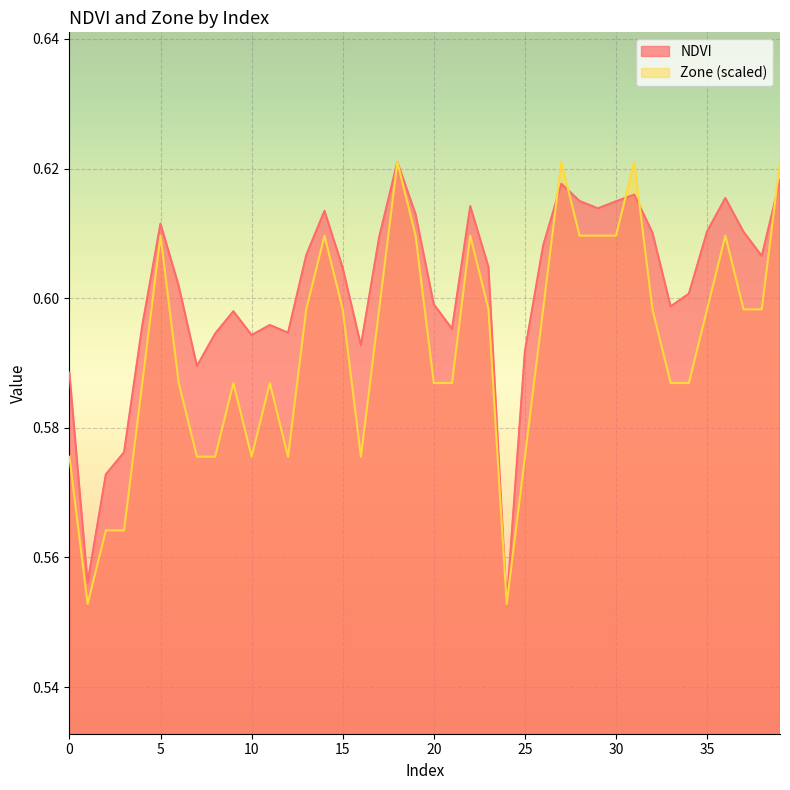

The value of NDVI at 37 is 0.6. True or false?

True